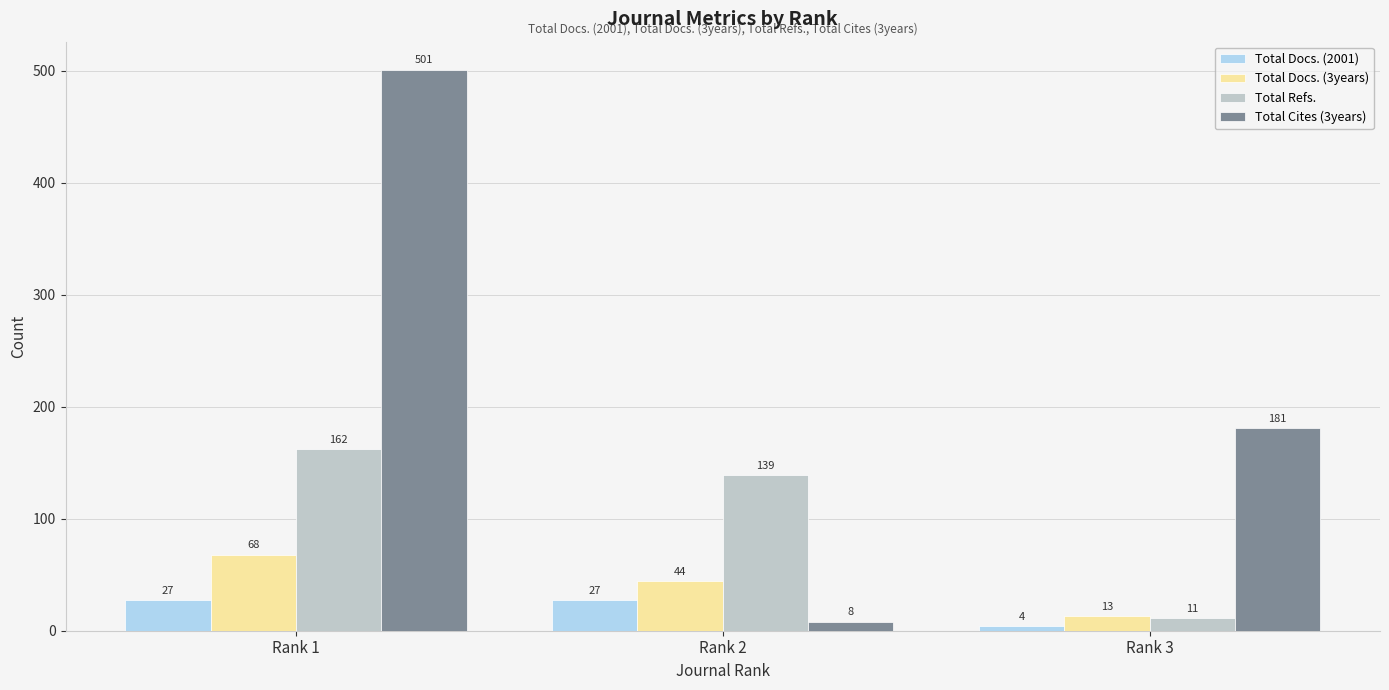

What is the smallest value displayed?

4